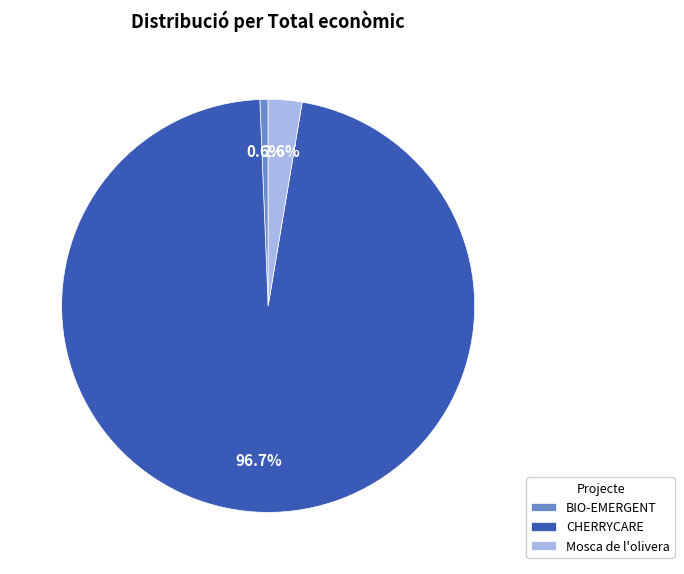

Which category has the smallest portion of the pie?

BIO-EMERGENT